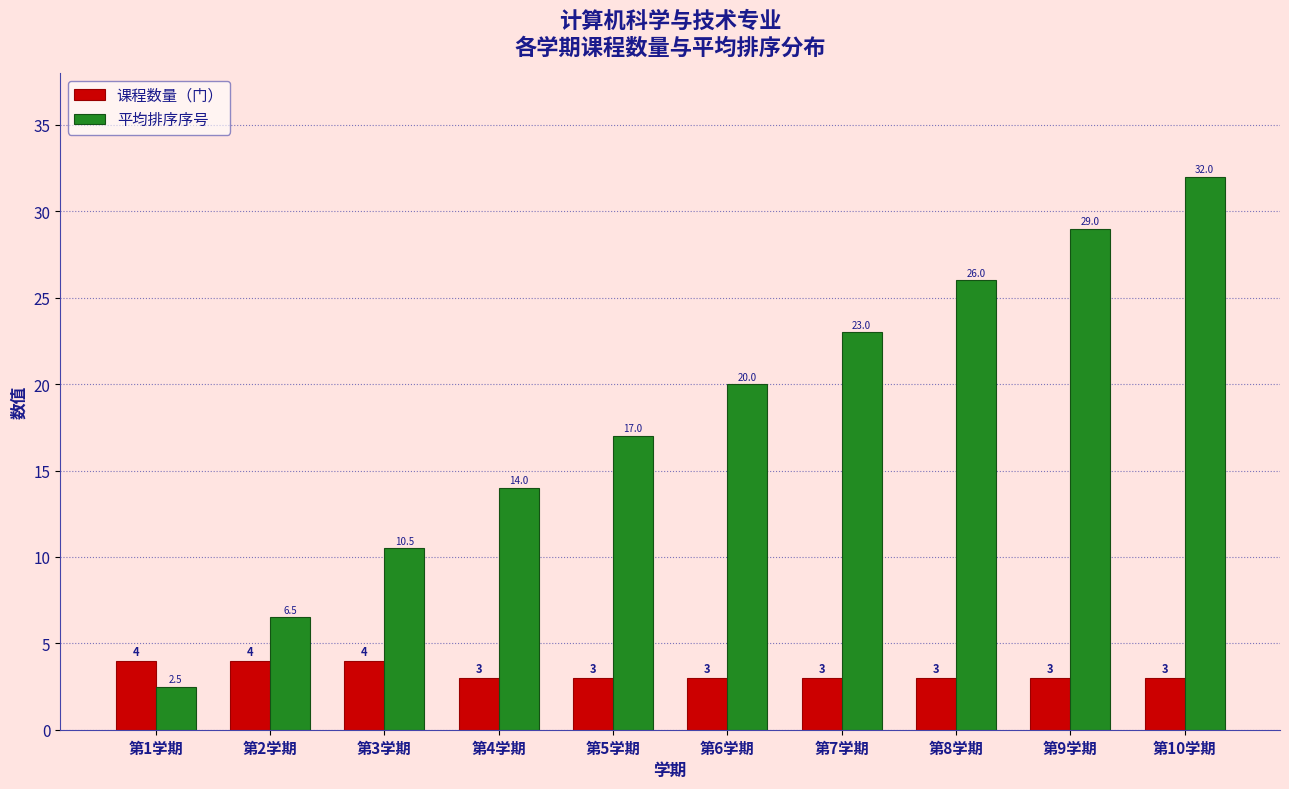

Reading left to right, extract all data points from this chart.

课程数量（门）: 第1学期=4.0	第2学期=4.0	第3学期=4.0	第4学期=3.0	第5学期=3.0	第6学期=3.0	第7学期=3.0	第8学期=3.0	第9学期=3.0	第10学期=3.0
平均排序序号: 第1学期=2.5	第2学期=6.5	第3学期=10.5	第4学期=14.0	第5学期=17.0	第6学期=20.0	第7学期=23.0	第8学期=26.0	第9学期=29.0	第10学期=32.0